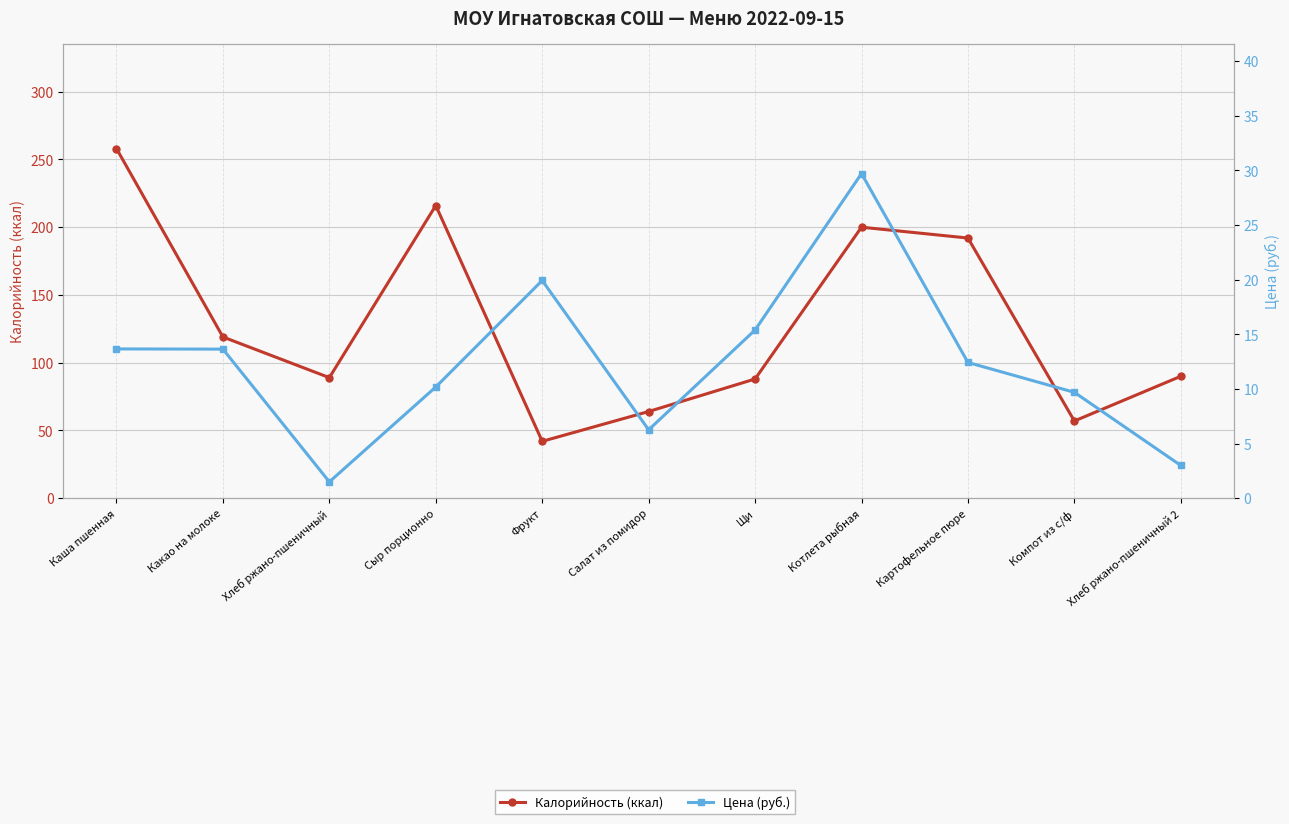

The value of Цена (руб.) at Щи is 4.5. True or false?

False